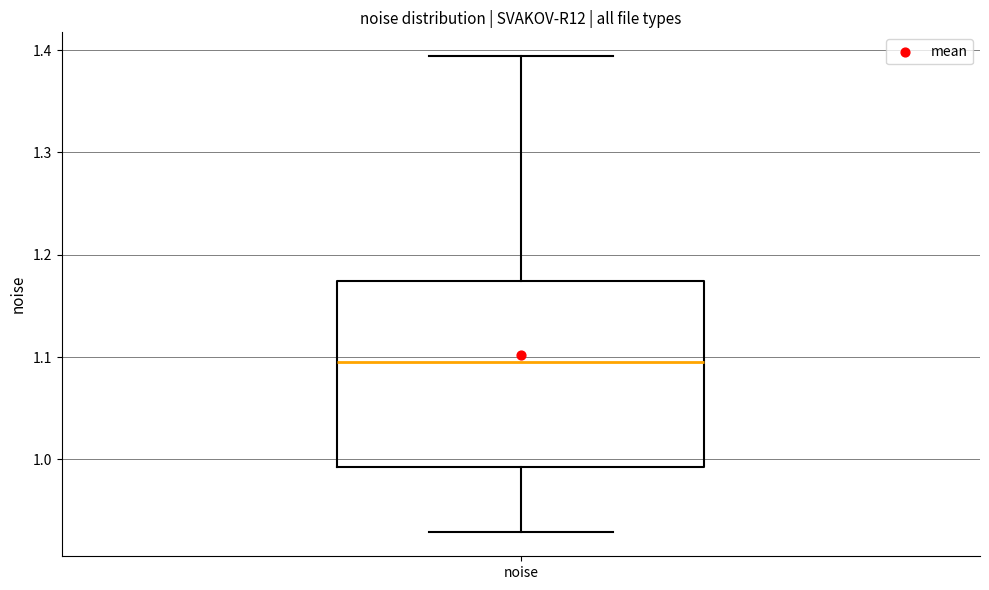

Read this box plot against the y-axis: the position of the median line, the range covered by the box, and the ends of both whiskers. The values are not printed on the chart, so give them approximately, as read against the axis.

median 1.10, box 0.99 to 1.17, whiskers 0.93 to 1.39